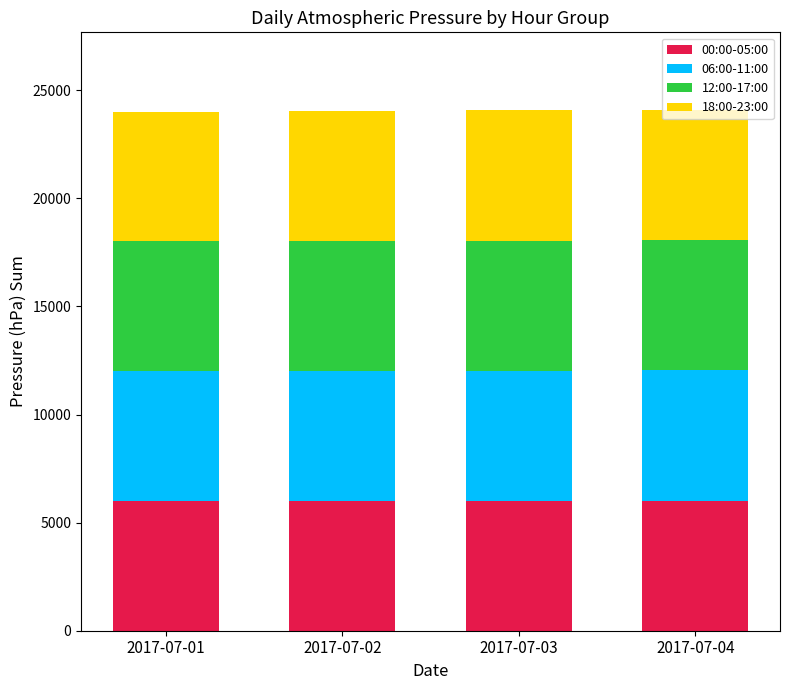

What is the maximum value for 00:00-05:00?

6018